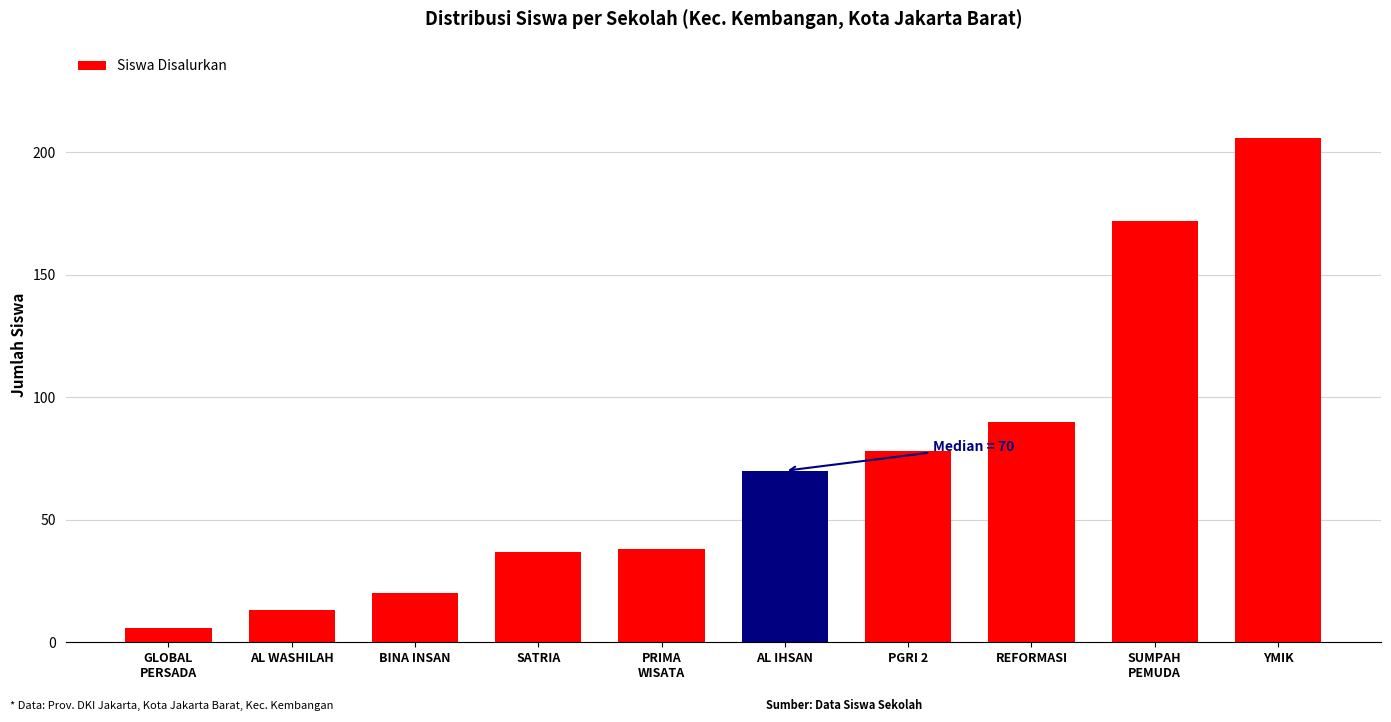

What is the label of the 6th bar from the left?

AL IHSAN